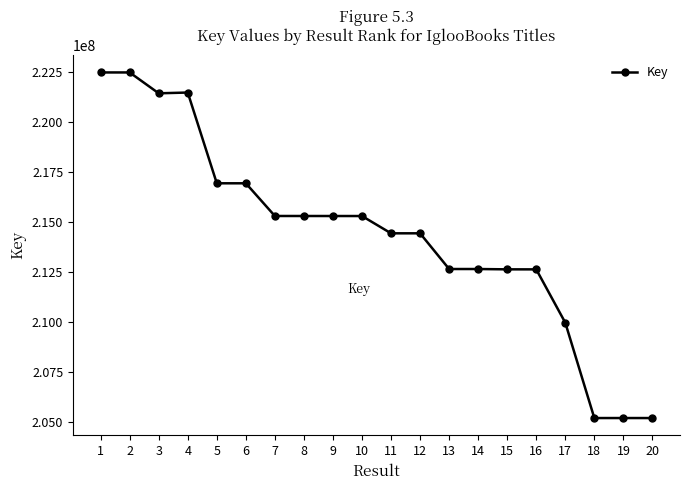

Is it true that the value at 20 is 205188626?

True